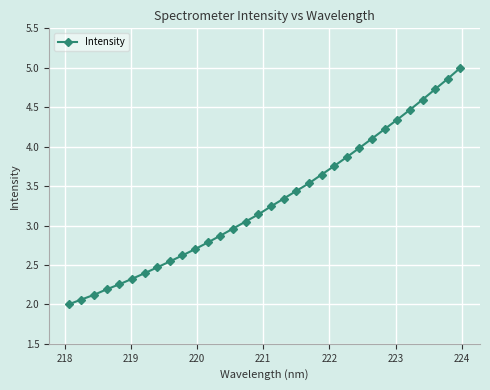

What is the smallest value displayed?

2.0